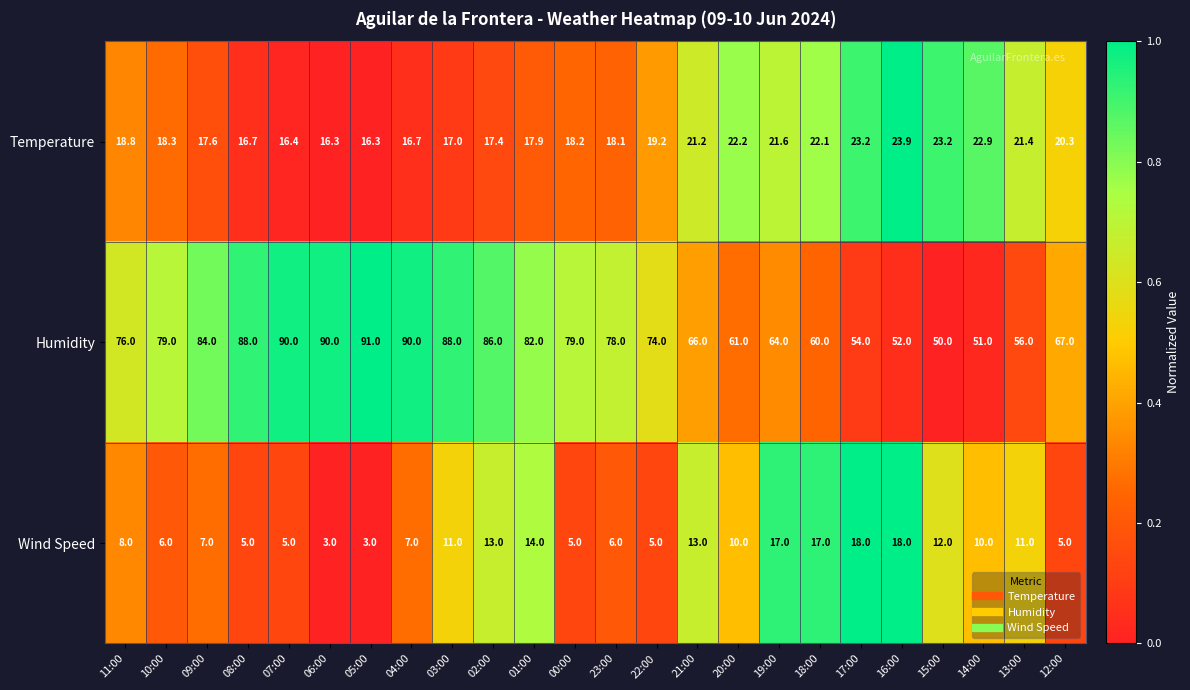

What is the greatest value displayed?

91.0